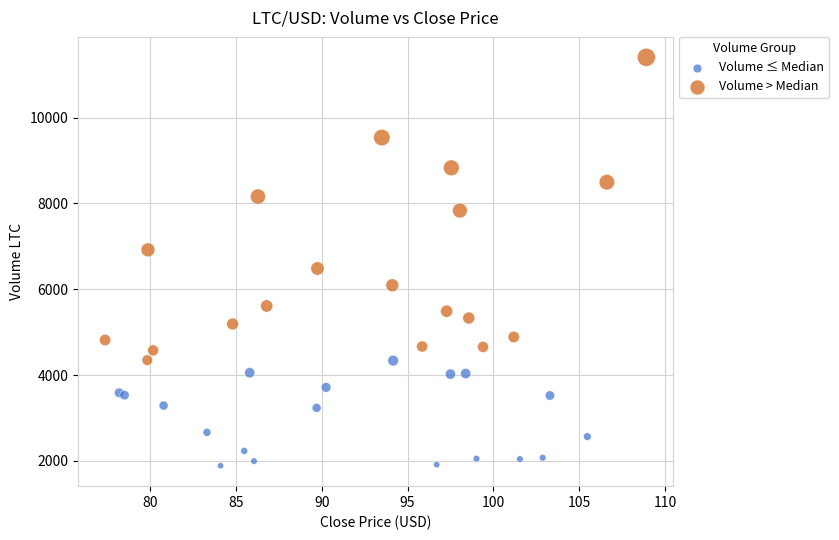

Which series reaches the minimum Y coordinate?

Volume ≤ Median